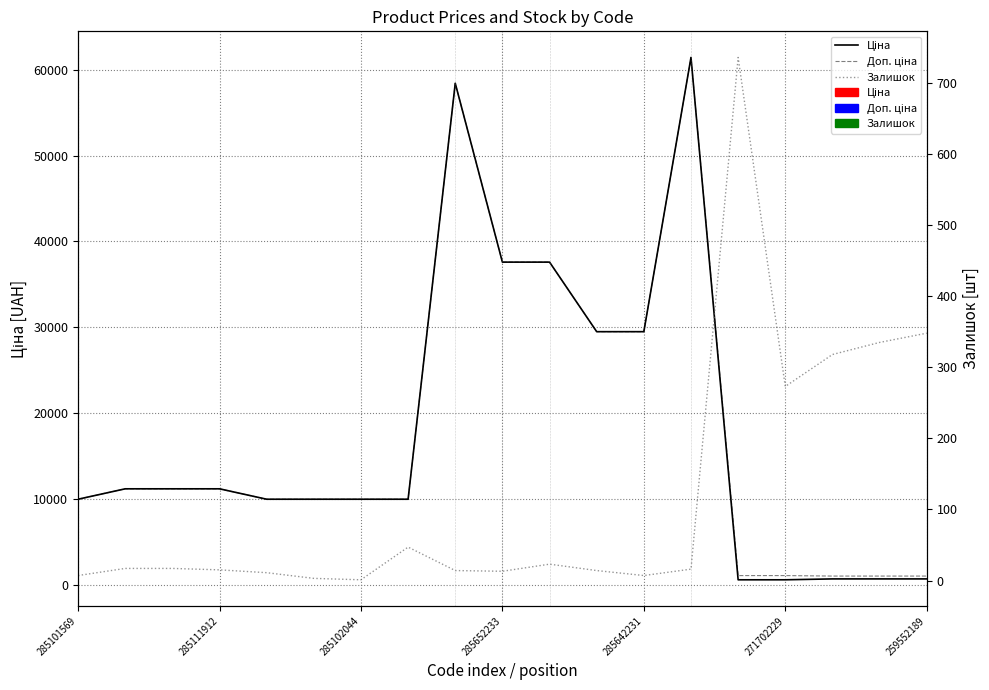

Reading left to right, what are all the values shown in this chart?

Ціна: 9975.0	11188.2	11188.2	11188.2	9975.0	9975.0	9975.0	9975.0	58426.5	37593.6	37593.6	29491.5	29491.5	61434.3	589.9	589.9	693.7	693.7	693.7
Доп. ціна: 9975.0	11188.2	11188.2	11188.2	9975.0	9975.0	9975.0	9975.0	58426.5	37593.6	37593.6	29491.5	29491.5	61434.3	1081.7	1081.7	1024.6	1024.6	1024.6
Залишок: 7.0	17.0	17.0	15.0	11.0	3.0	1.0	47.0	14.0	13.0	23.0	14.0	7.0	16.0	736.0	273.0	318.0	335.0	348.0